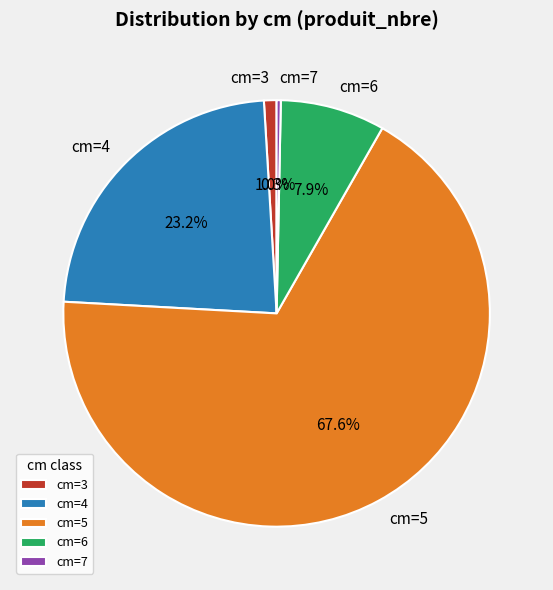

Count the number of slices in the pie.

5